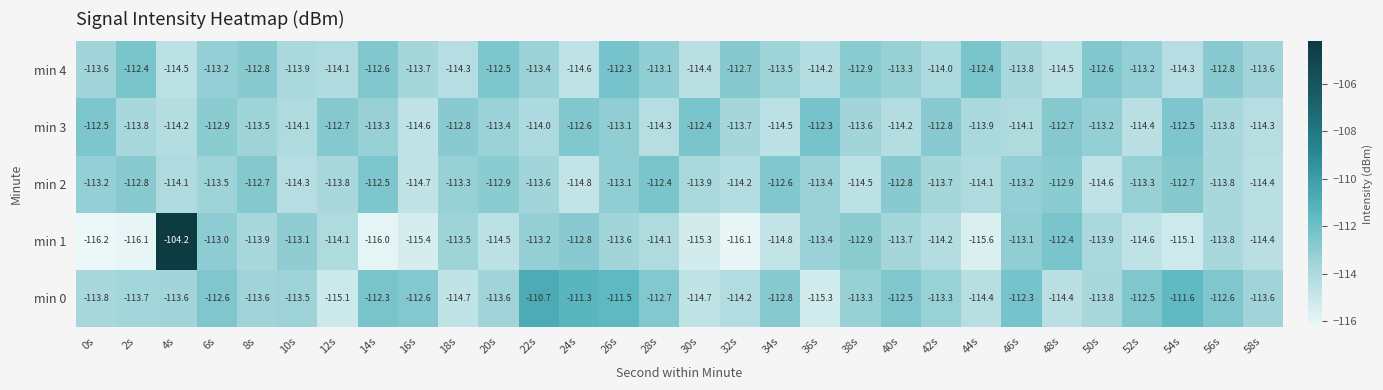

Which category has the highest value in the min 3 series?

36s